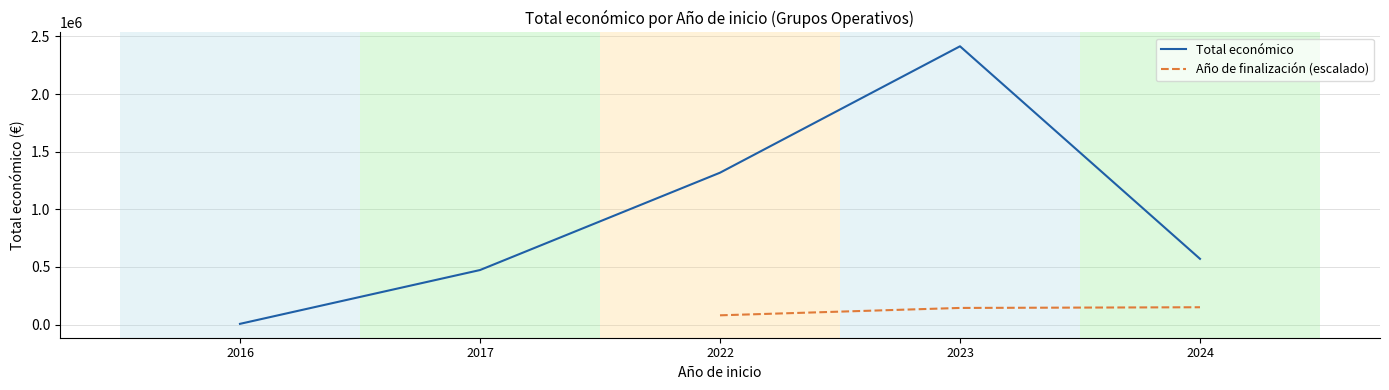

Is it true that Año de finalización (escalado) equals 144000.0 at 2023?

True